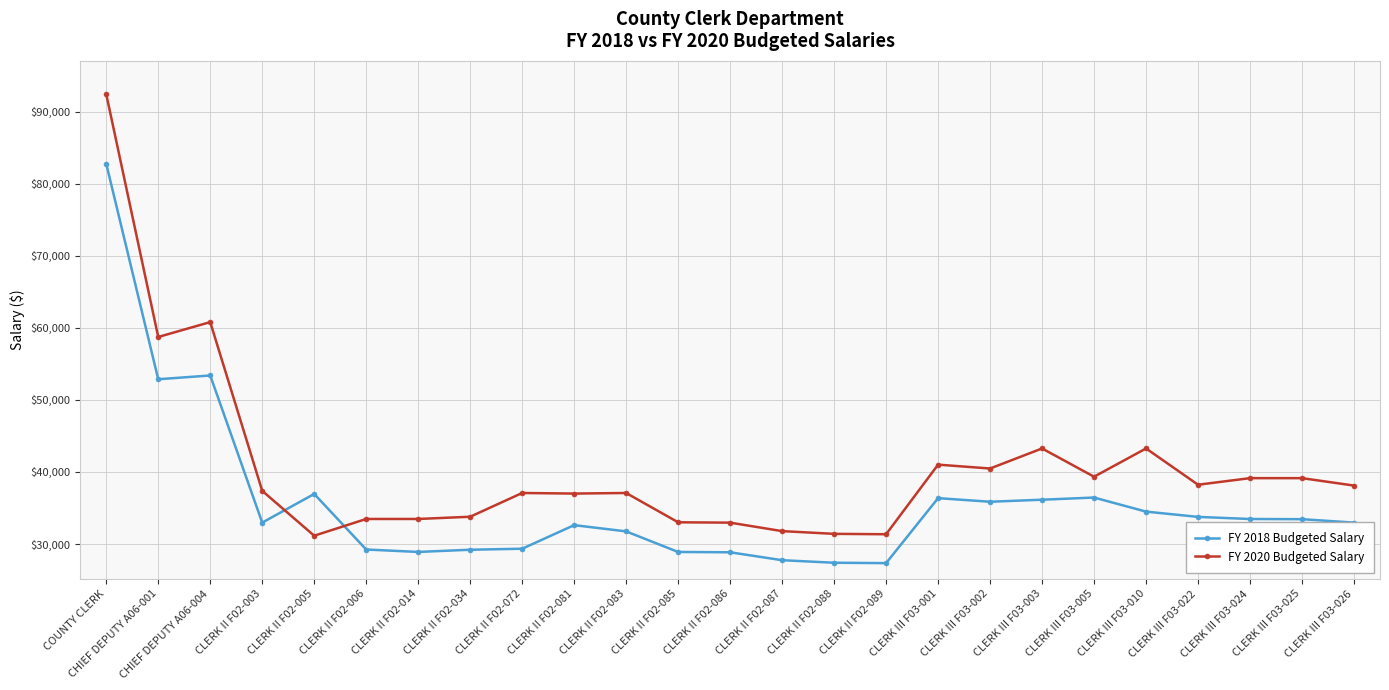

Which series has the largest total across all categories?

FY 2020 Budgeted Salary